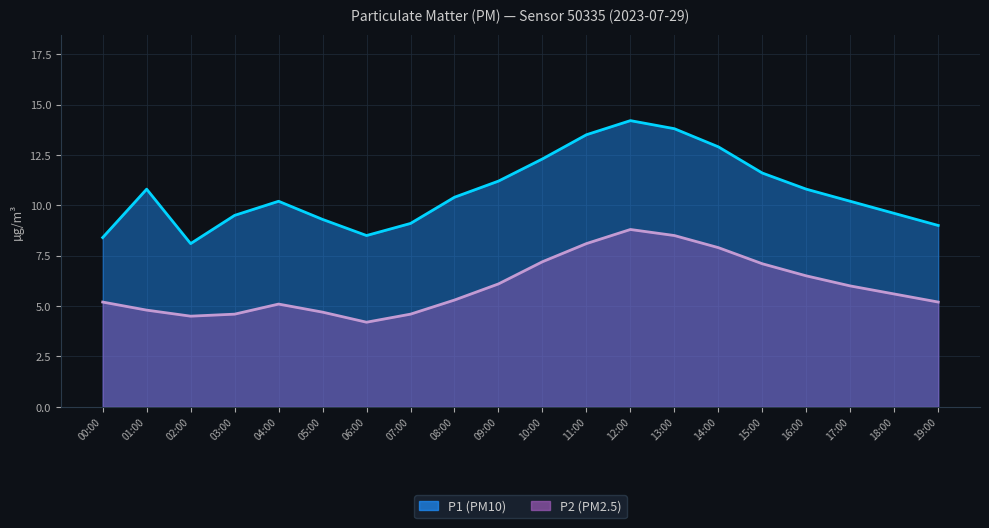

Is it true that P2 equals 1.2 at 07:00?

False